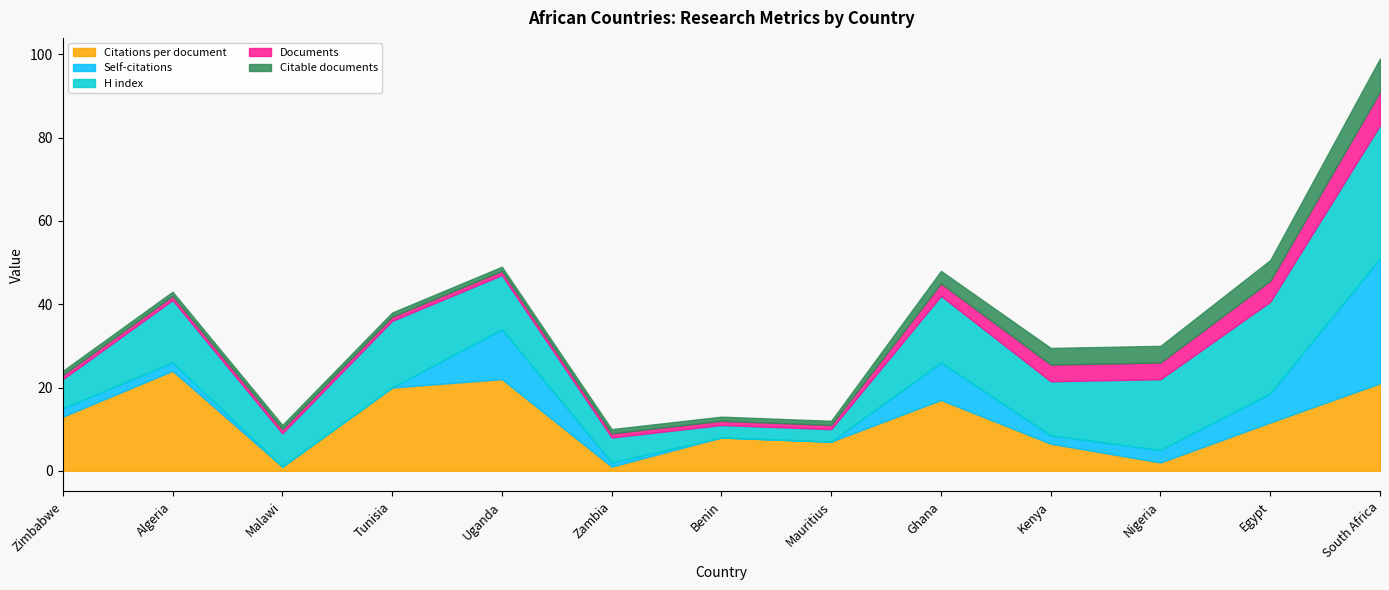

What is the approximate value of Self-citations at Algeria?

2.0